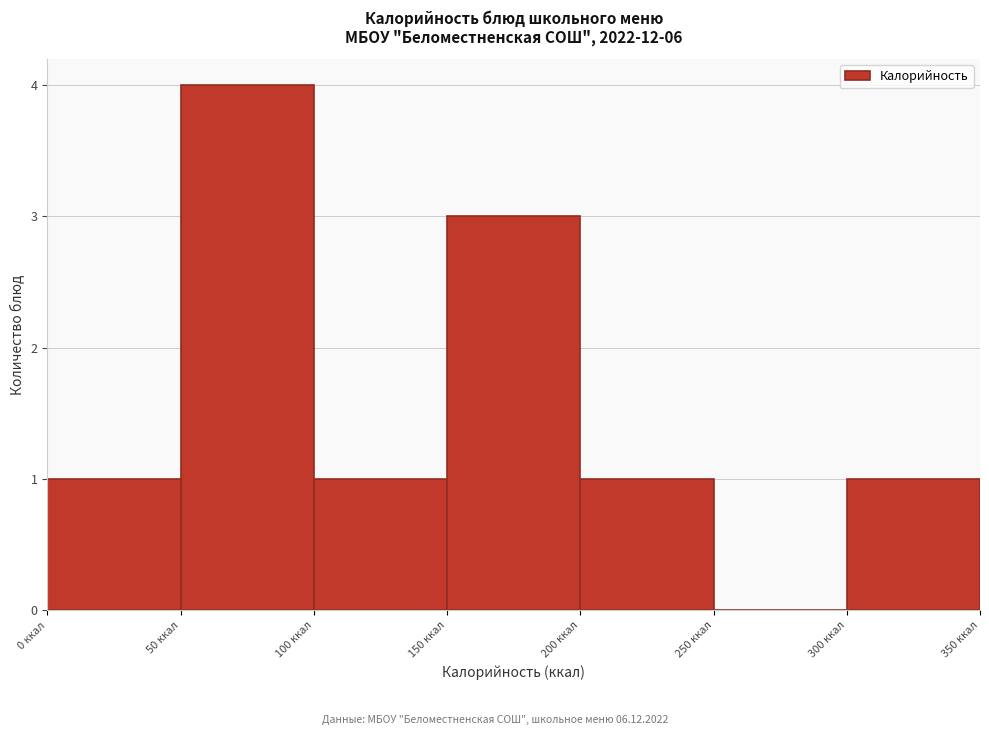

Reading left to right, transcribe this chart: for each bar, give the range it covers on the x-axis and its height. The values are not printed on the chart, so give them approximately, as read against the axis.

0 to 50: 1
50 to 100: 4
100 to 150: 1
150 to 200: 3
200 to 250: 1
250 to 300: 0
300 to 350: 1